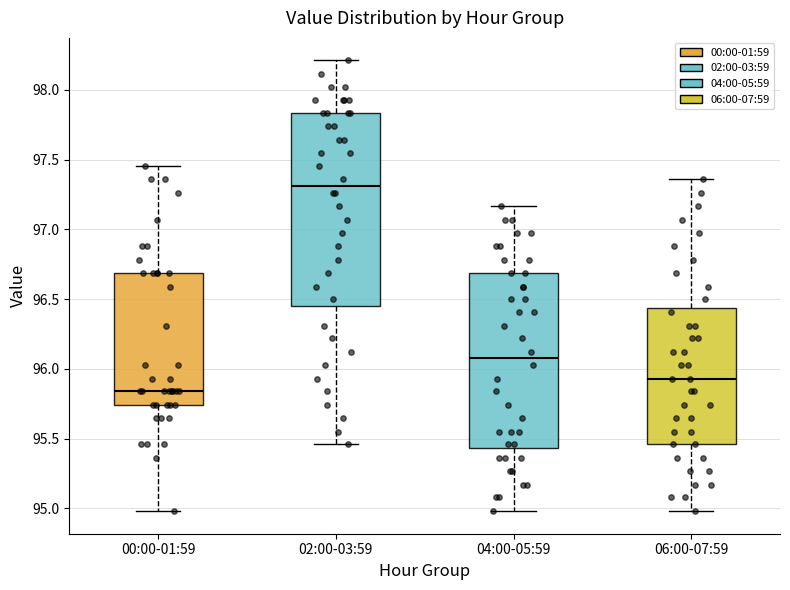

Where is the lower edge of the box for 00:00-01:59 on the y-axis? The values are not printed on the chart, so give them approximately, as read against the axis.

95.75